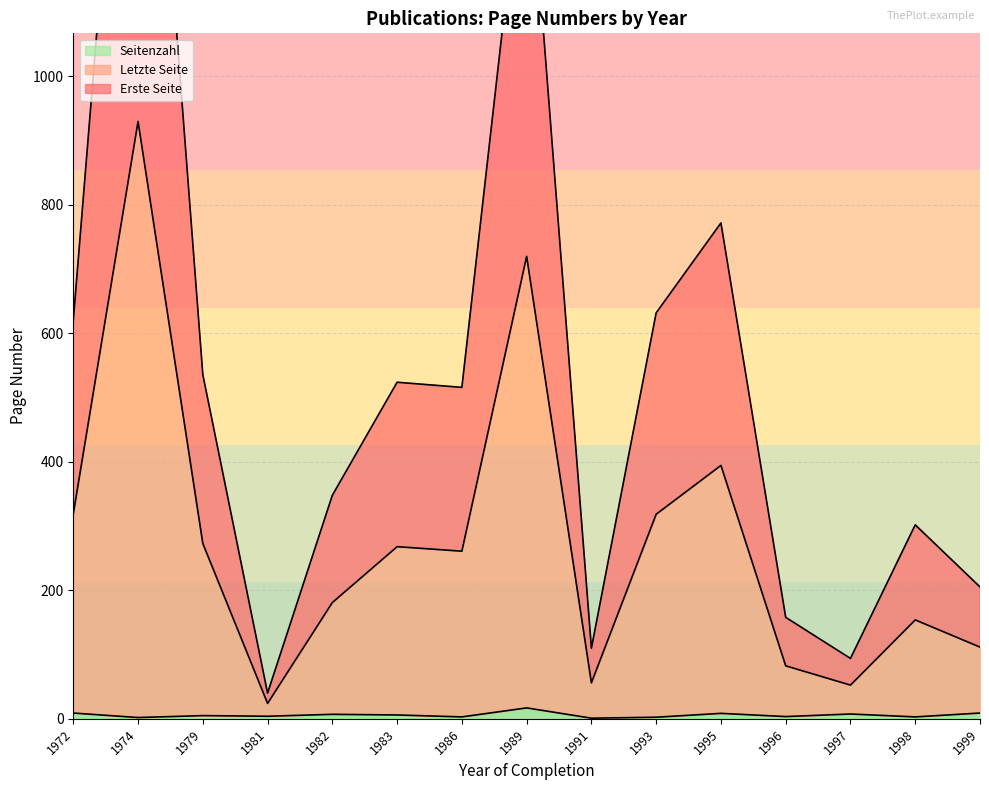

Does the chart display data point markers on the line(s)?

No